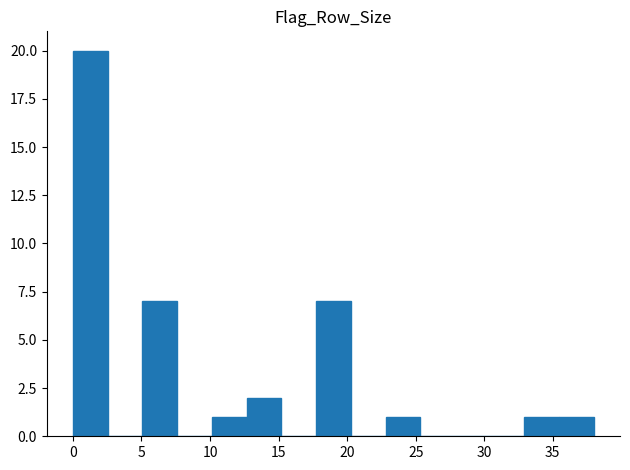

Reading left to right, transcribe this chart: for each bar, give the range it covers on the x-axis and its height. Neither the bar edges nor the heights are printed on the chart, so give them approximately, as read against the axes.

0.0 to 2.5: 20
2.5 to 5.0: 0
5.0 to 7.5: 7
7.5 to 10.0: 0
10.0 to 12.5: 1
12.5 to 15.0: 2
15.0 to 17.5: 0
17.5 to 20.5: 7
20.5 to 23.0: 0
23.0 to 25.5: 1
25.5 to 28.0: 0
28.0 to 30.5: 0
30.5 to 33.0: 0
33.0 to 35.5: 1
35.5 to 38.0: 1